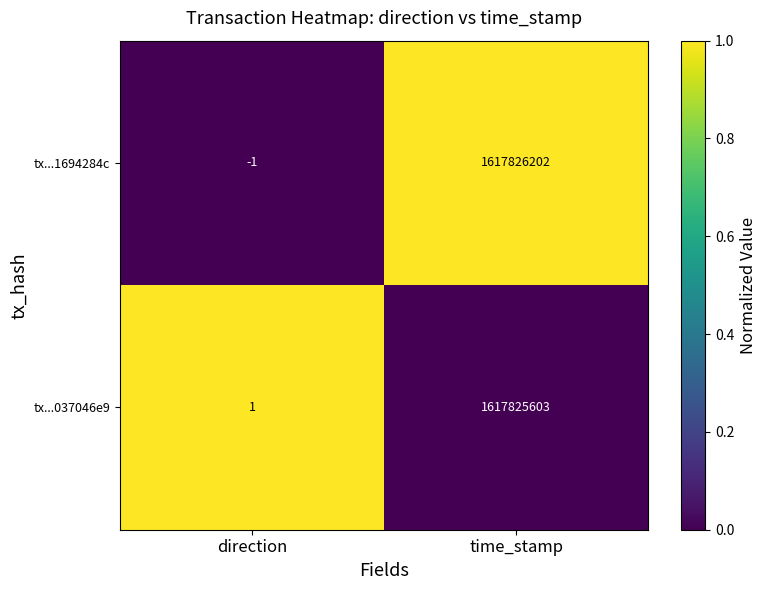

Rank the series at direction from highest to lowest value.

tx...037046e9, tx...1694284c